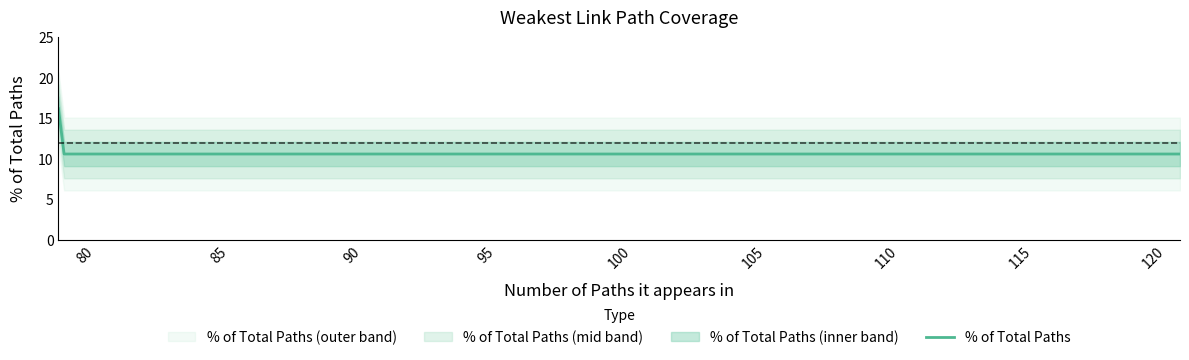

What is the minimum value for % of Total Paths?

10.6